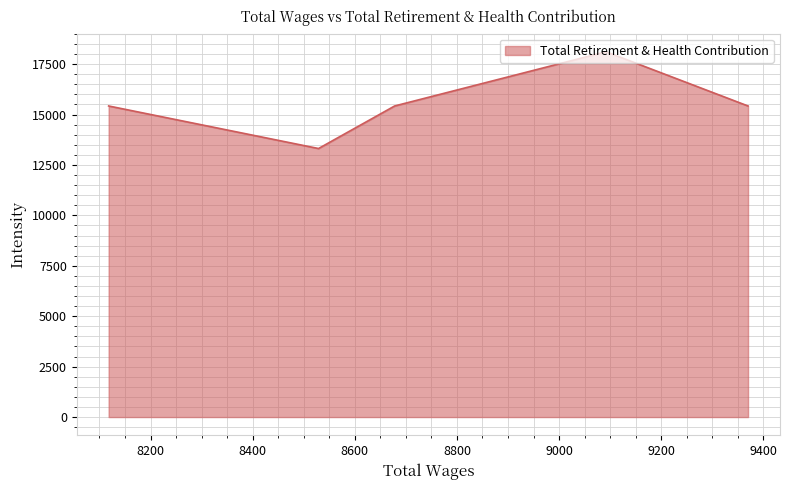

Approximately how many times larger is the value at 9092.0 compared to 8678.0?

1.2